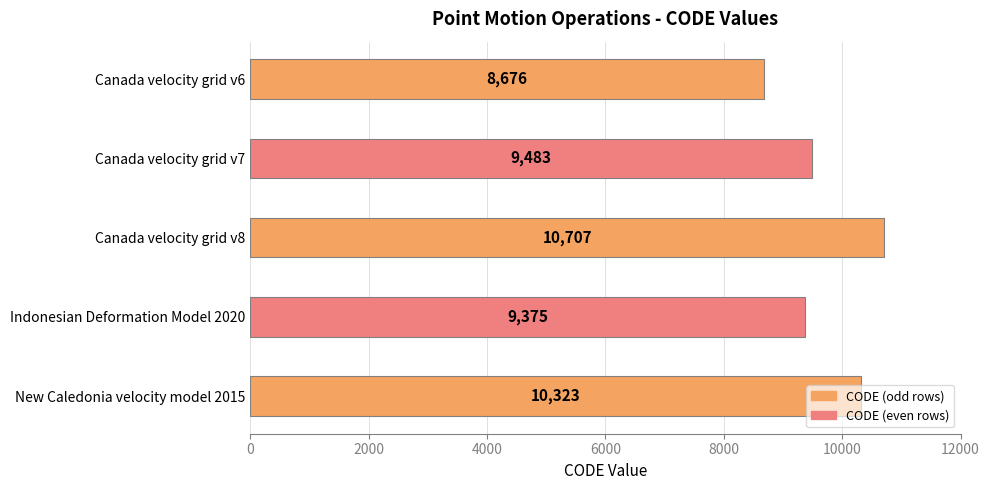

Which label corresponds to the largest value in the chart?

Canada velocity grid v8